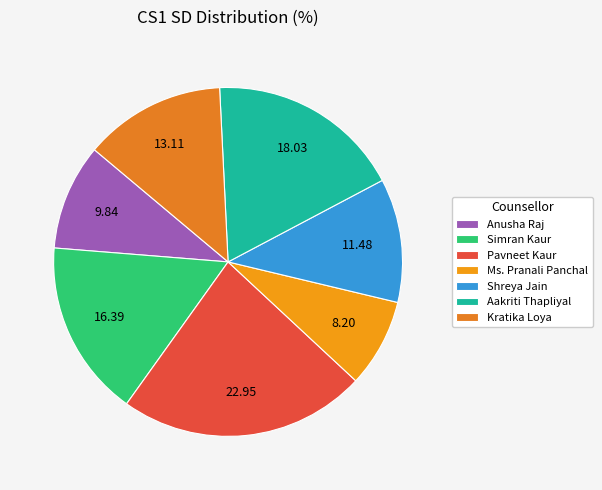

Is the sum of Shreya Jain and Ms. Pranali Panchal greater than half?

No